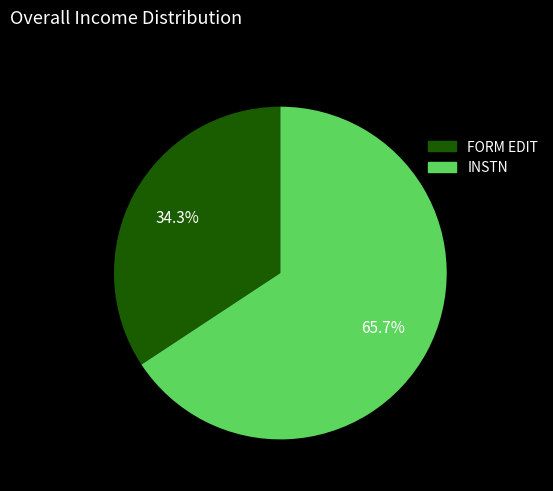

Approximately how many times larger is the value at INSTN compared to FORM EDIT?

1.9